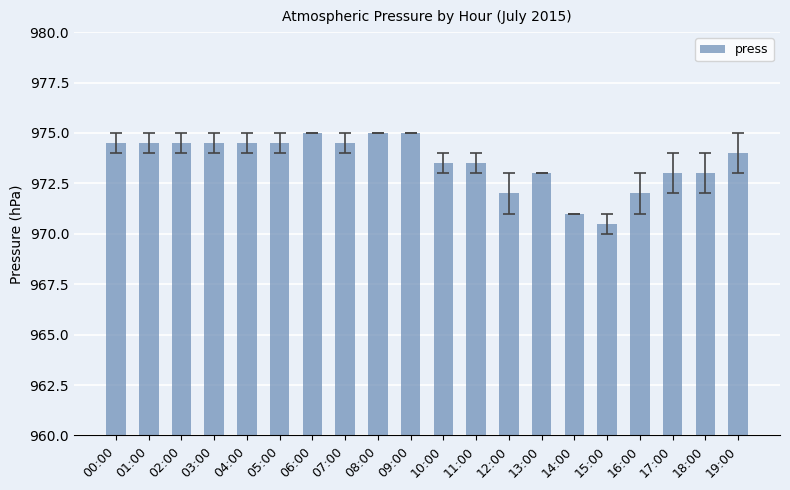

What is the sum of the values at 18:00 and 19:00?

1947.0